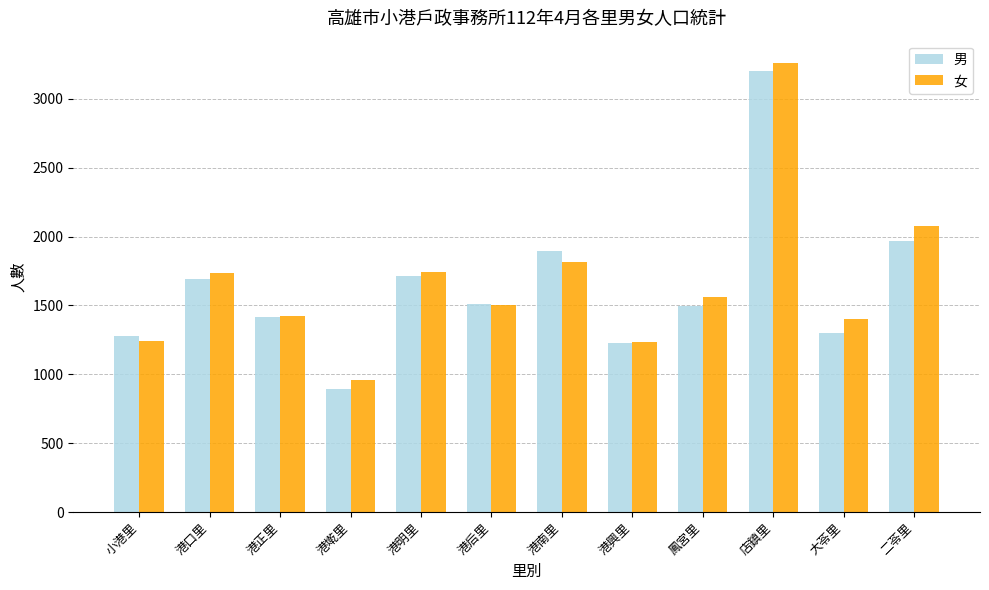

What is the highest value of the 男 series?

3200